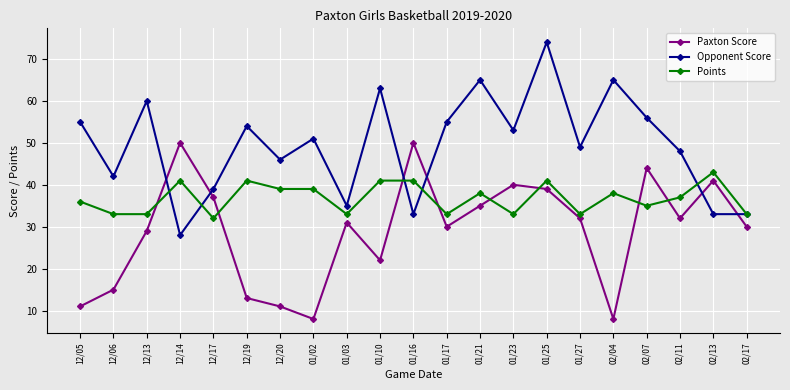

Is this an area chart (filled region under the line)?

No